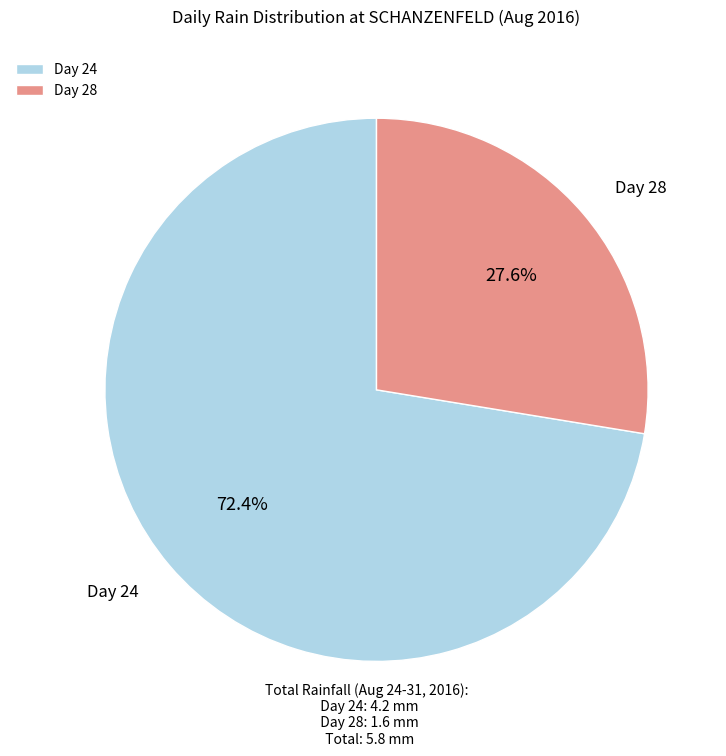

Combined, what portion of the pie is Day 28 and Day 24?

100.0%